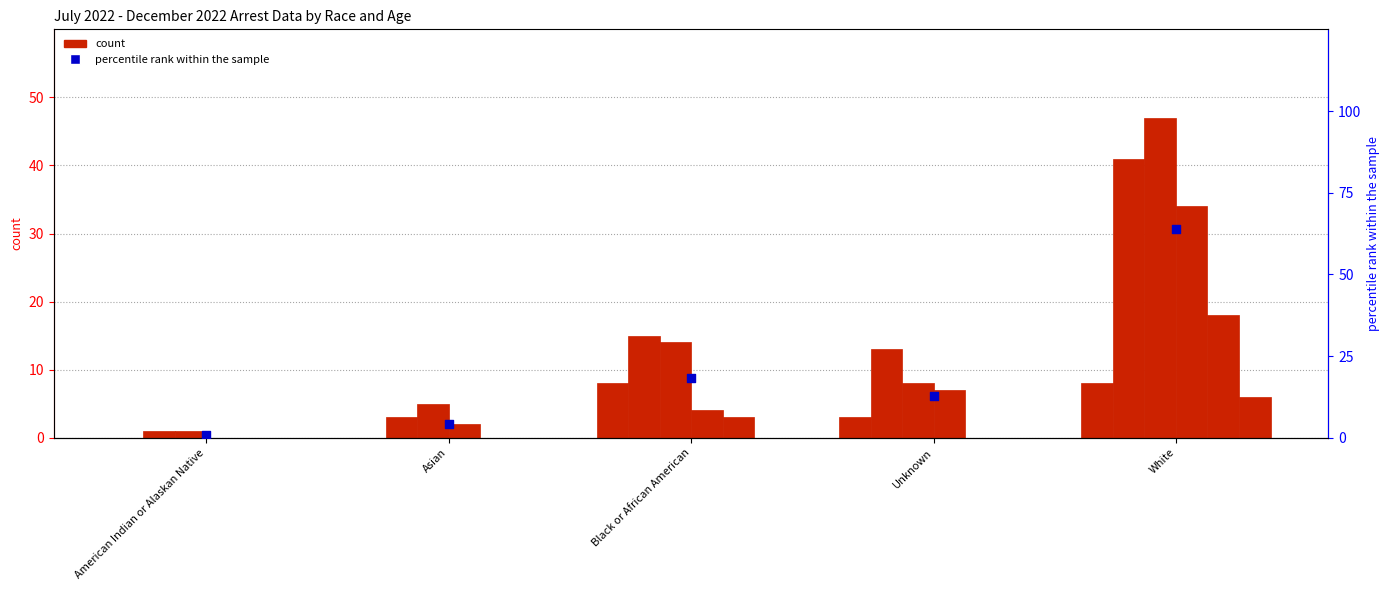

What is the ratio of the value at White to the value at Asian?

15.6